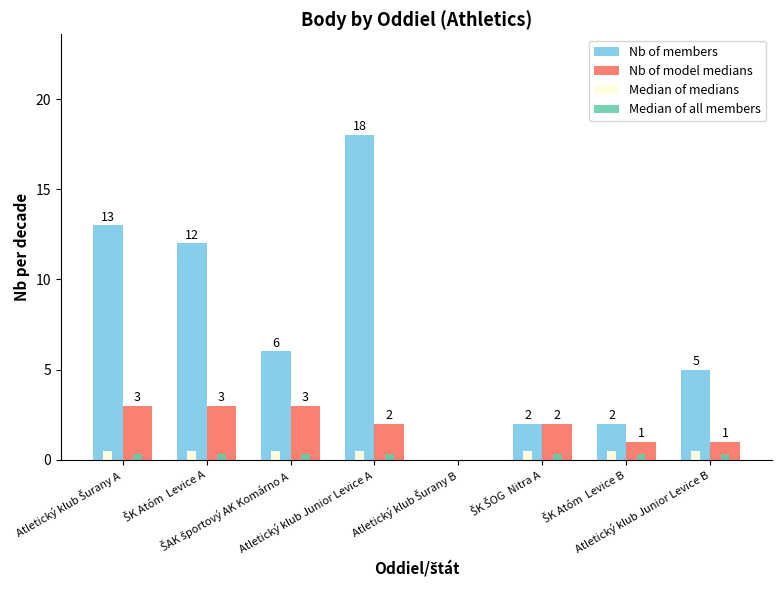

Which series has the largest total across all categories?

Nb of members